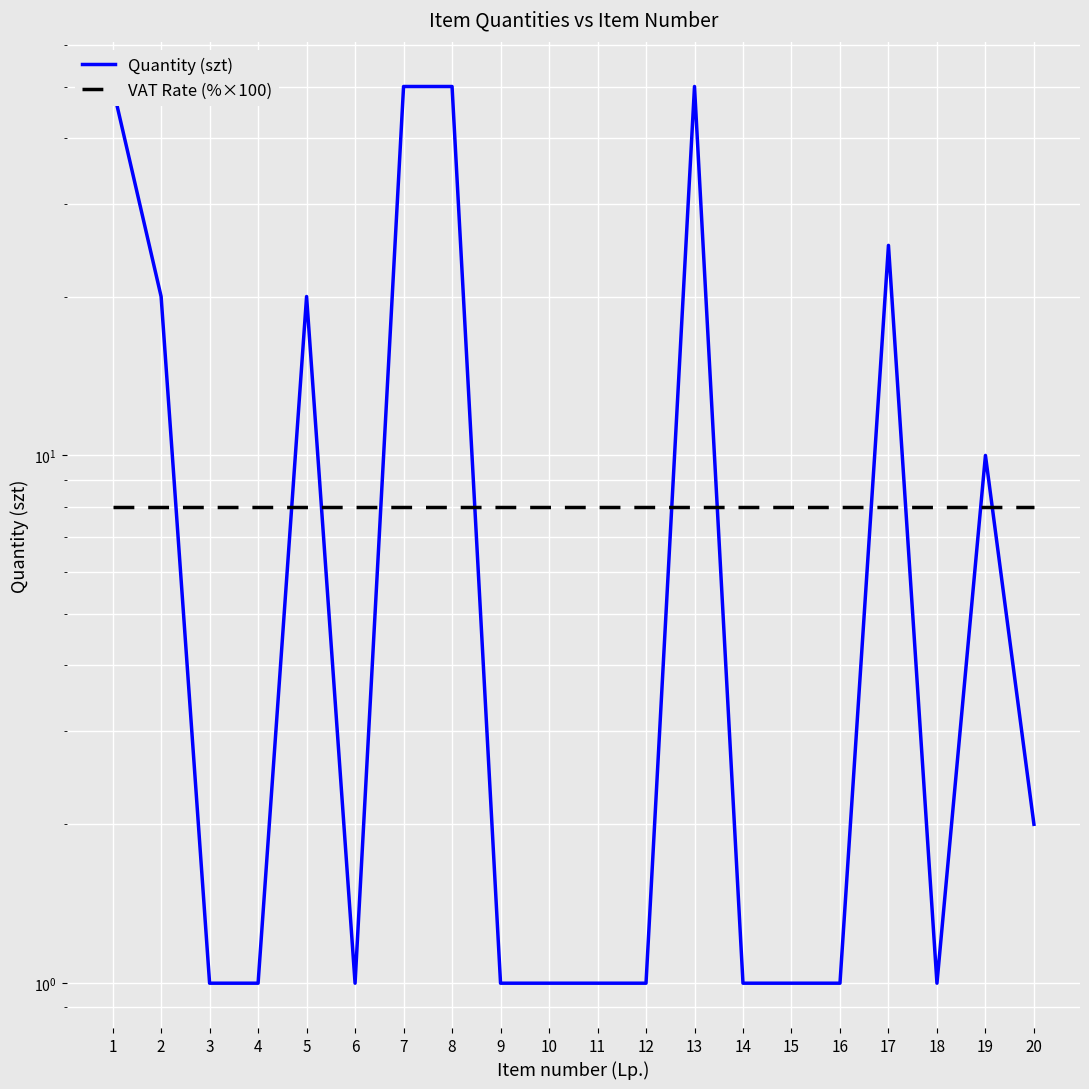

What is the minimum value shown in the chart?

1